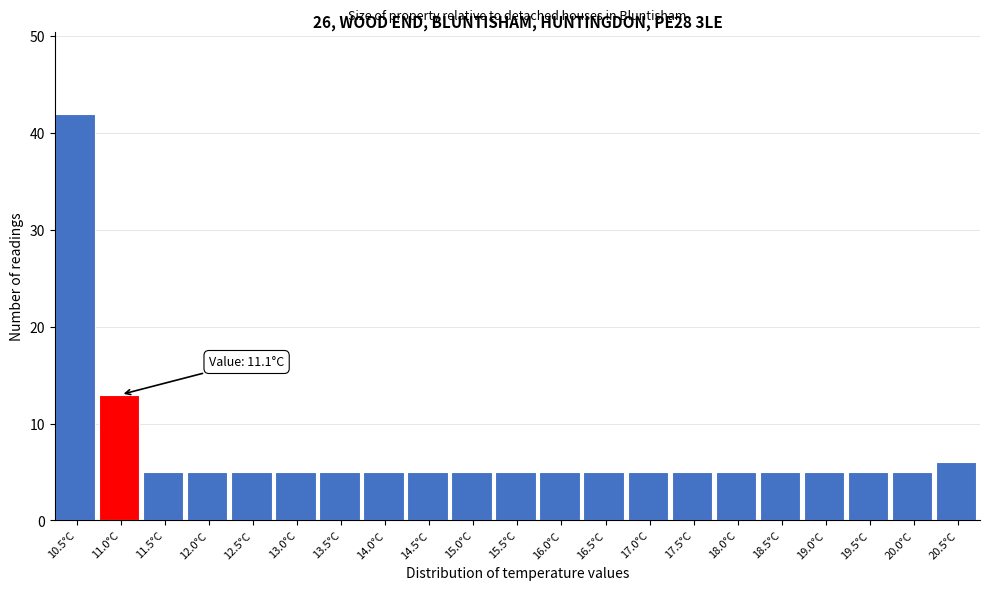

Reading left to right, extract all data points from this chart.

42	13	5	5	5	5	5	5	5	5	5	5	5	5	5	5	5	5	5	5	6